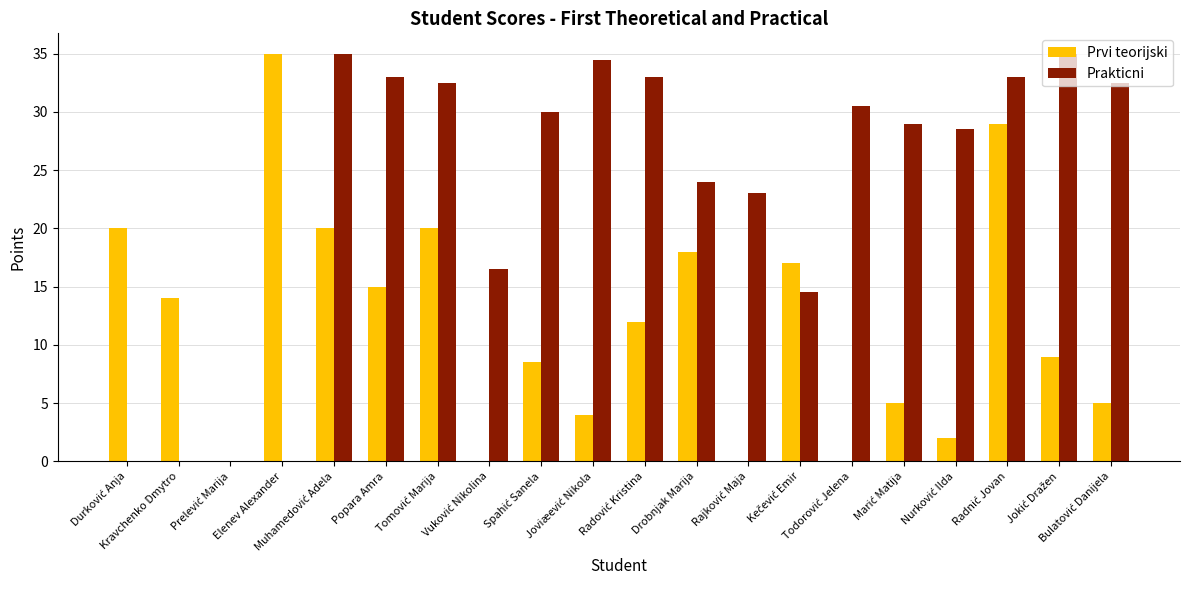

What is the greatest value displayed?

35.0